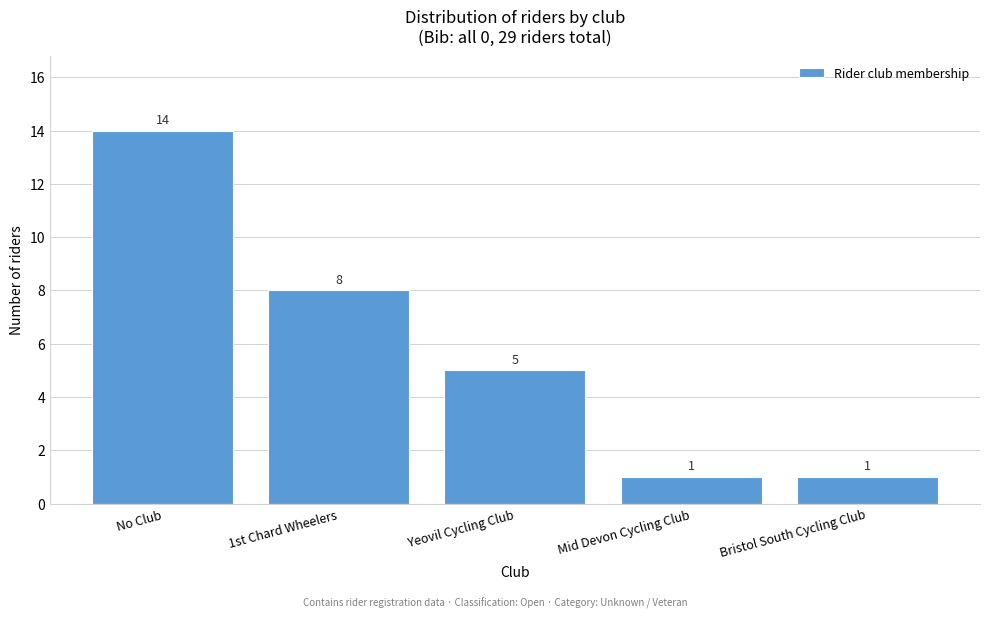

Reading left to right, list all the values displayed in this chart.

14	8	5	1	1